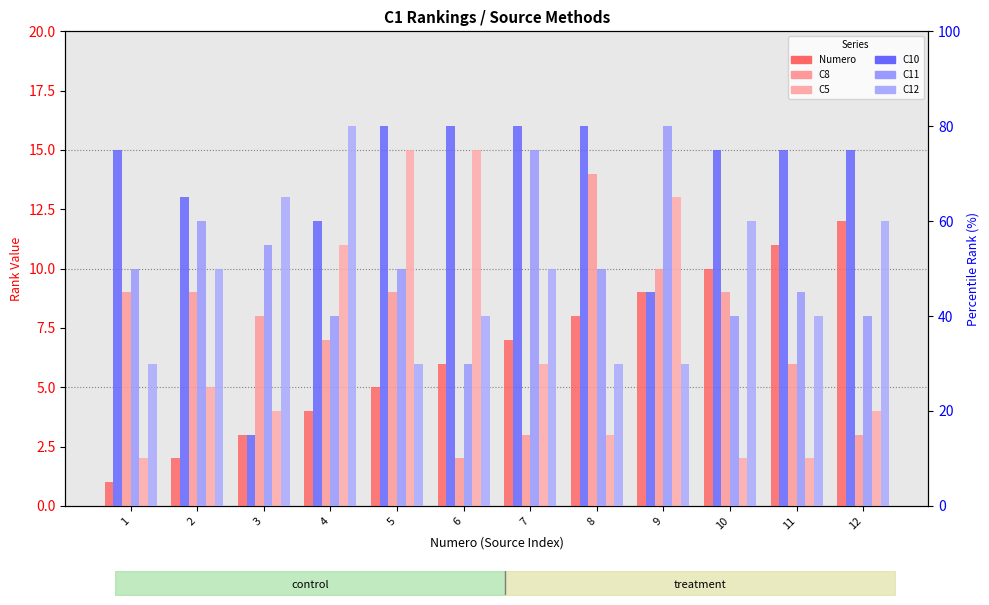

At which label is C5 closest to 8?

7